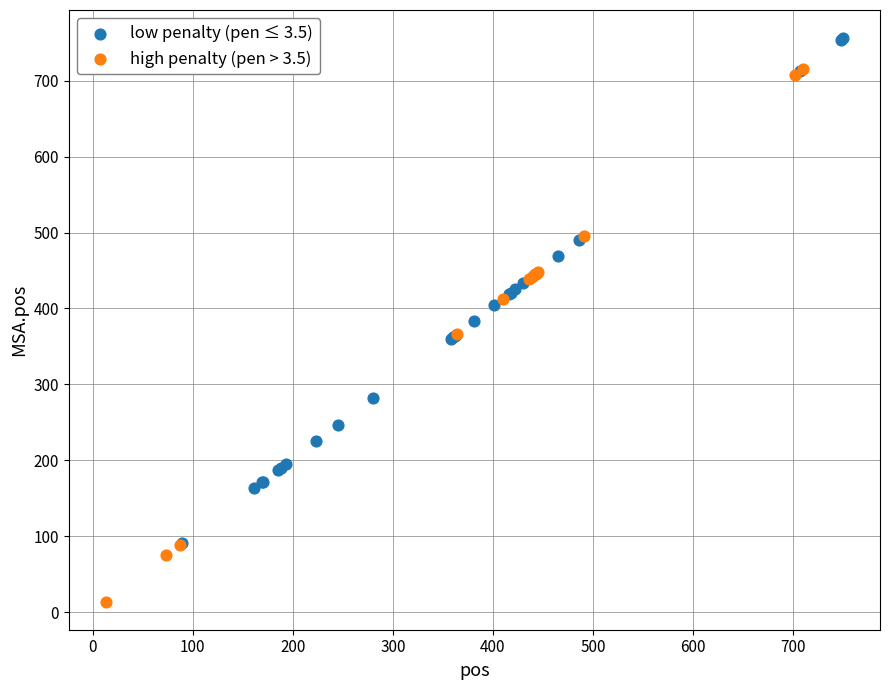

What are all the series names shown in the legend?

low penalty (pen ≤ 3.5), high penalty (pen > 3.5)